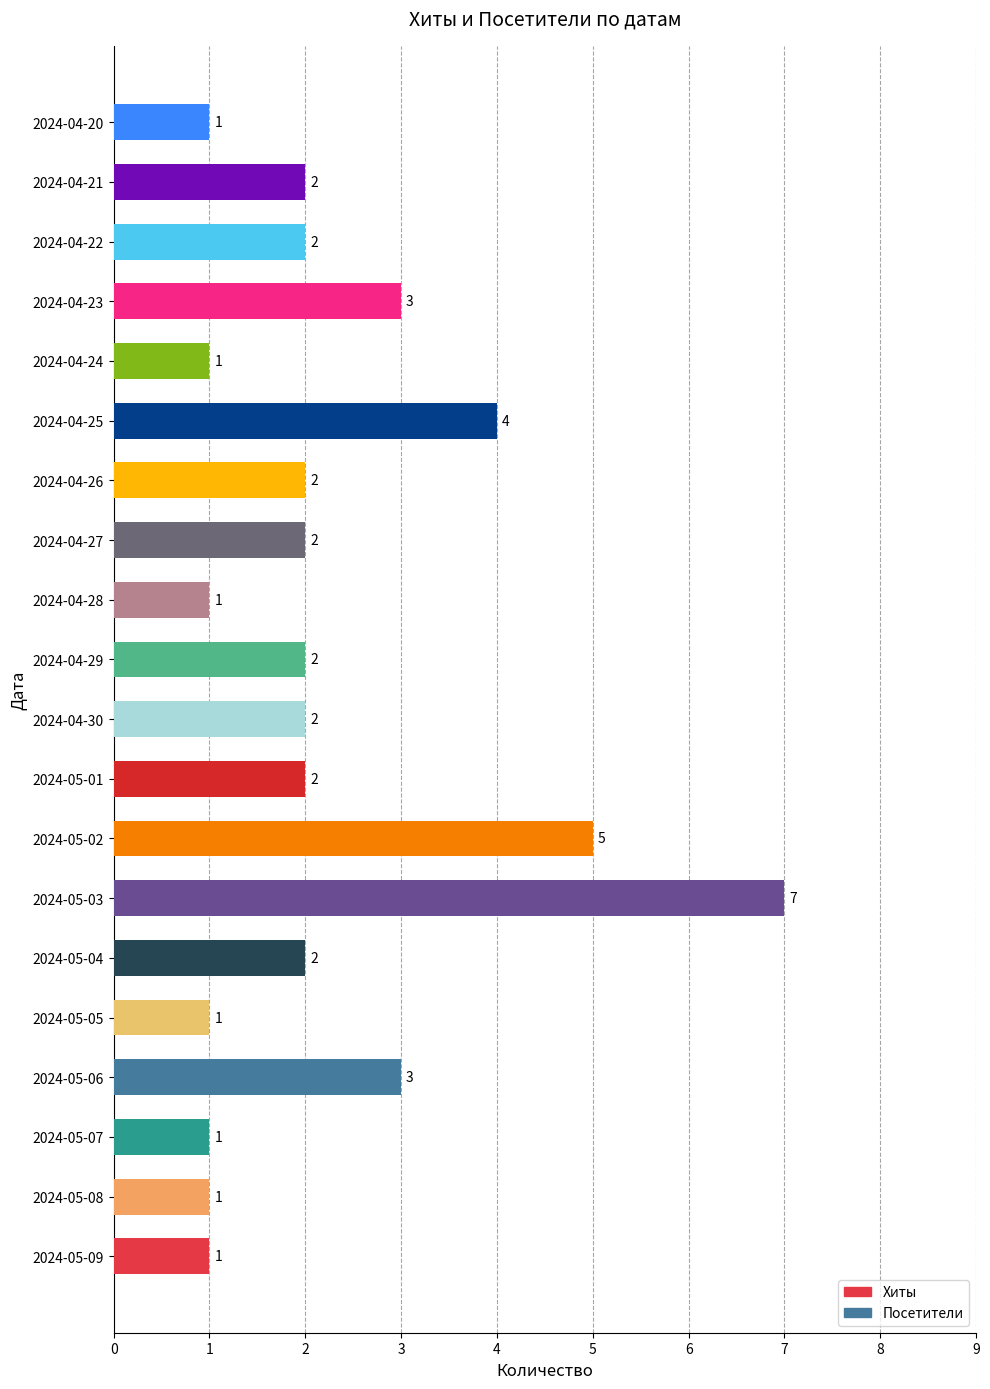

What is the change in value from 2024-04-28 to 2024-04-21?

+1